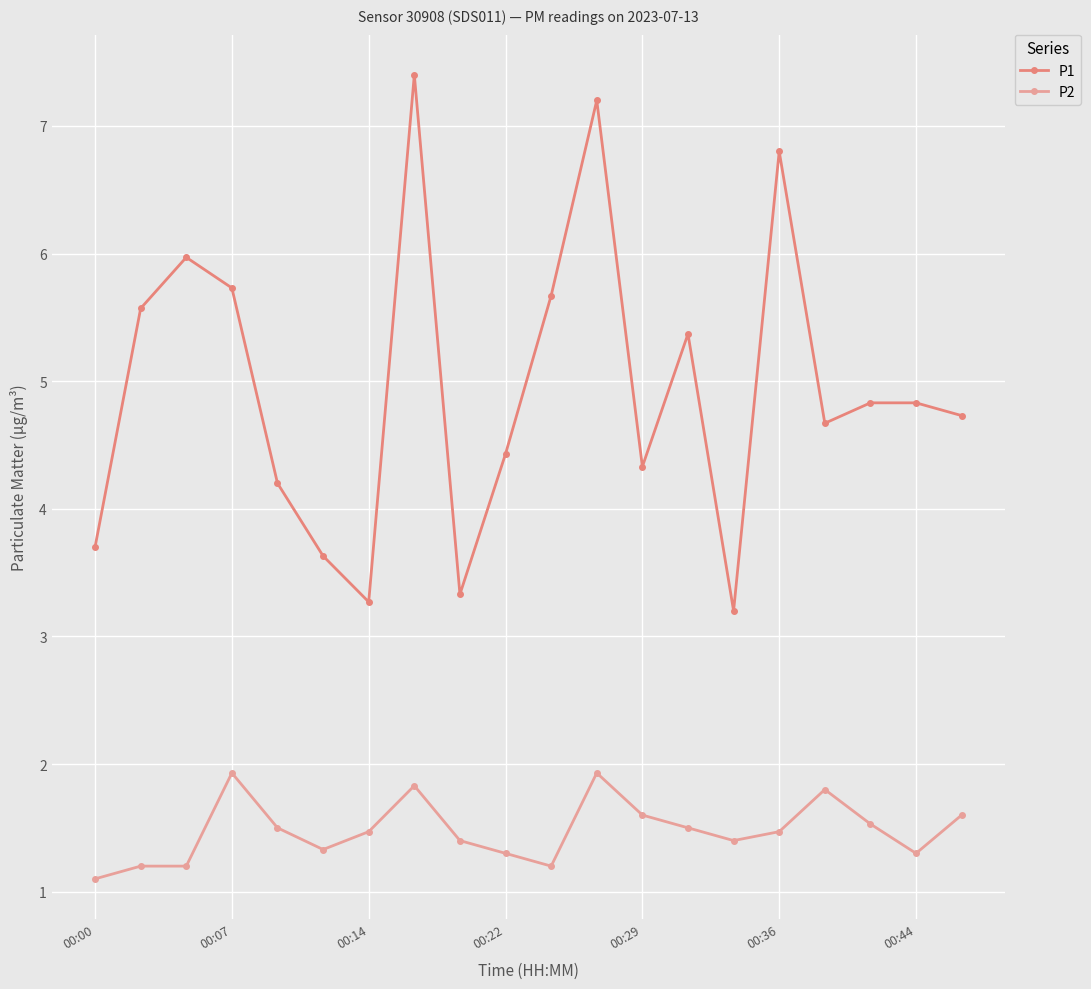

Reading left to right, extract all data points from this chart.

P1: 3.7	5.6	6.0	5.7	4.2	3.6	3.3	7.4	3.3	4.4	5.7	7.2	4.3	5.4	3.2	6.8	4.7	4.8	4.8	4.7
P2: 1.1	1.2	1.2	1.9	1.5	1.3	1.5	1.8	1.4	1.3	1.2	1.9	1.6	1.5	1.4	1.5	1.8	1.5	1.3	1.6